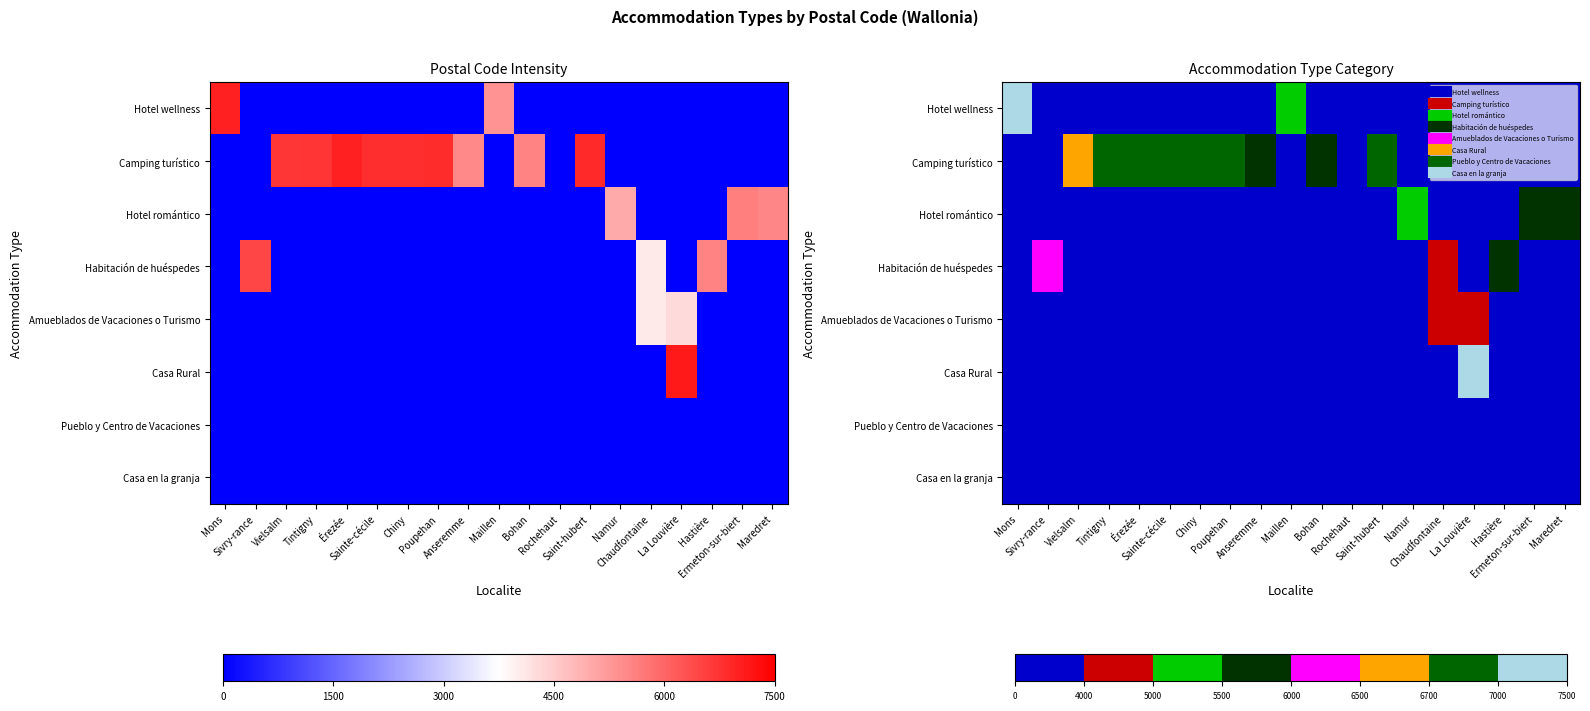

At Poupehan, list the series in order from largest to smallest.

Camping turístico, Hotel wellness, Hotel romántico, Habitación de huéspedes, Amueblados de Vacaciones o Turismo, Casa Rural, Pueblo y Centro de Vacaciones, Casa en la granja